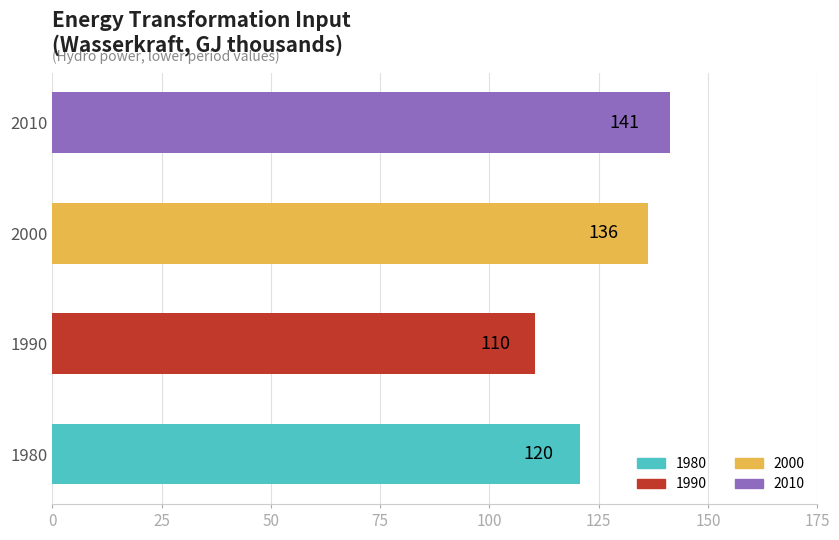

At which category does the chart reach its minimum across all series?

1990